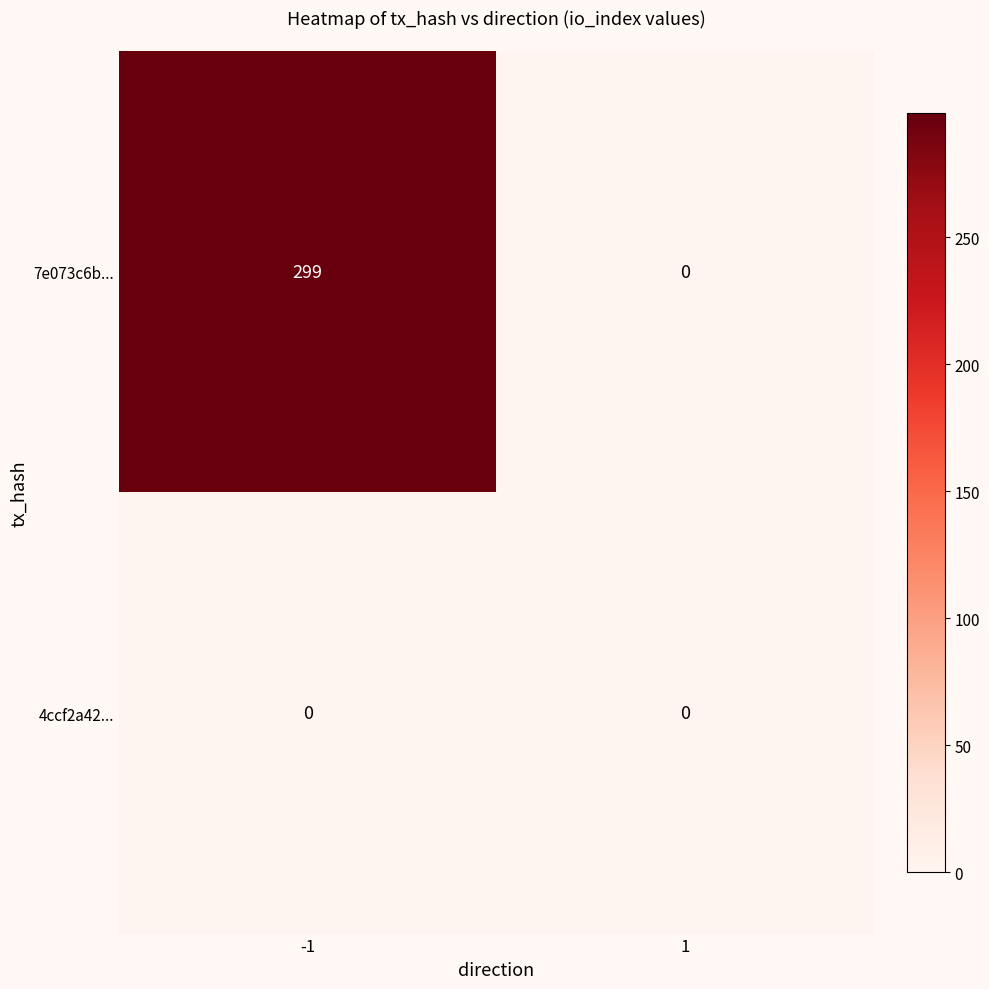

List the series in order of their overall mean, lowest first.

4ccf2a42..., 7e073c6b...